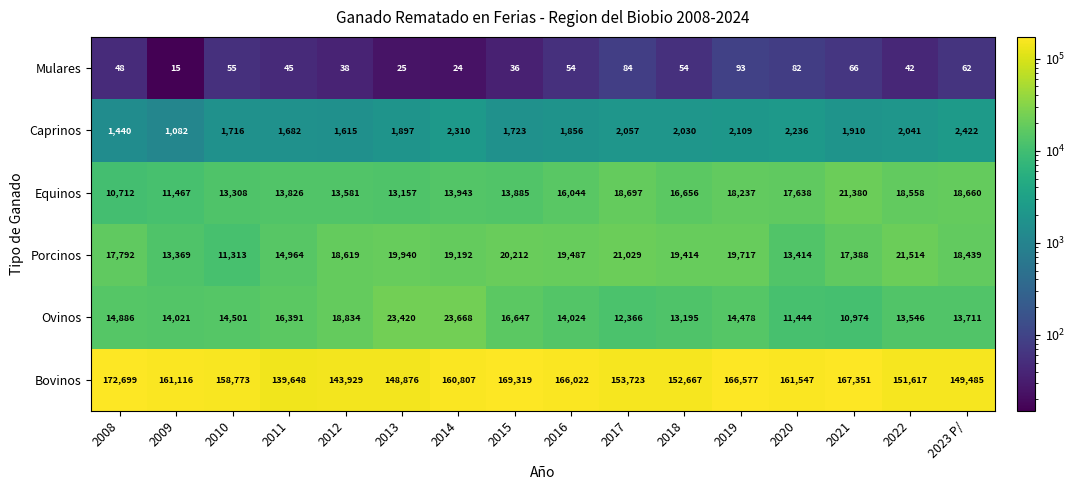

At which category is the sum across all series the highest?

2015